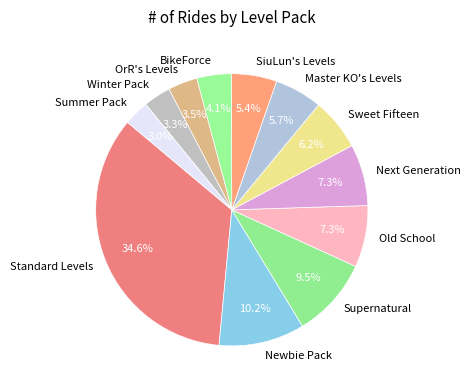

What is the ratio of the value at Sweet Fifteen to the value at SiuLun's Levels?

1.1